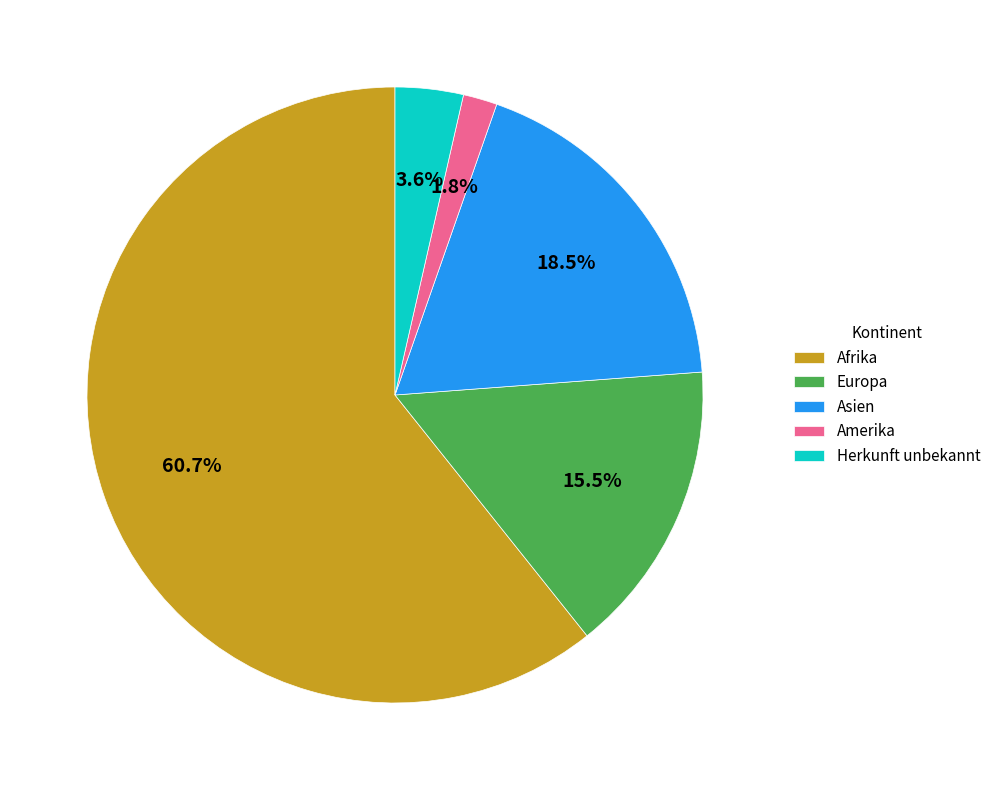

Between Amerika and Europa, which is larger?

Europa